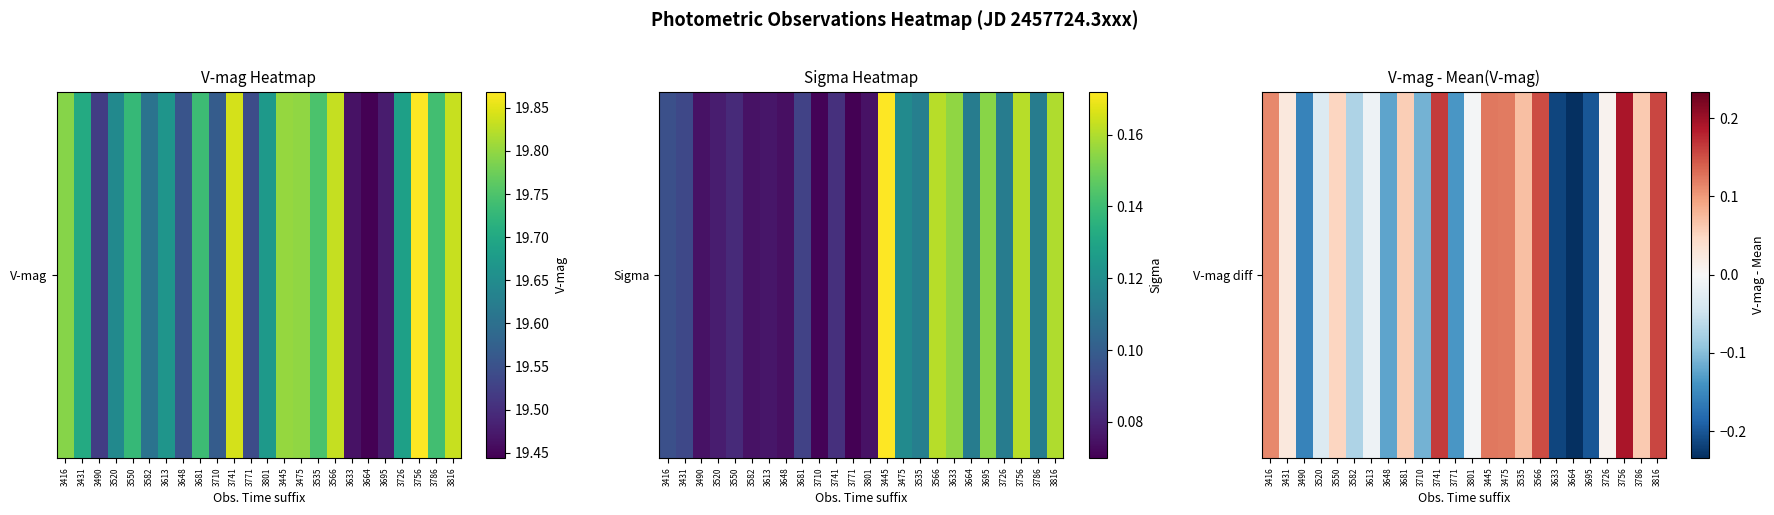

True or false: the data shows -0.2 at 3648.

False